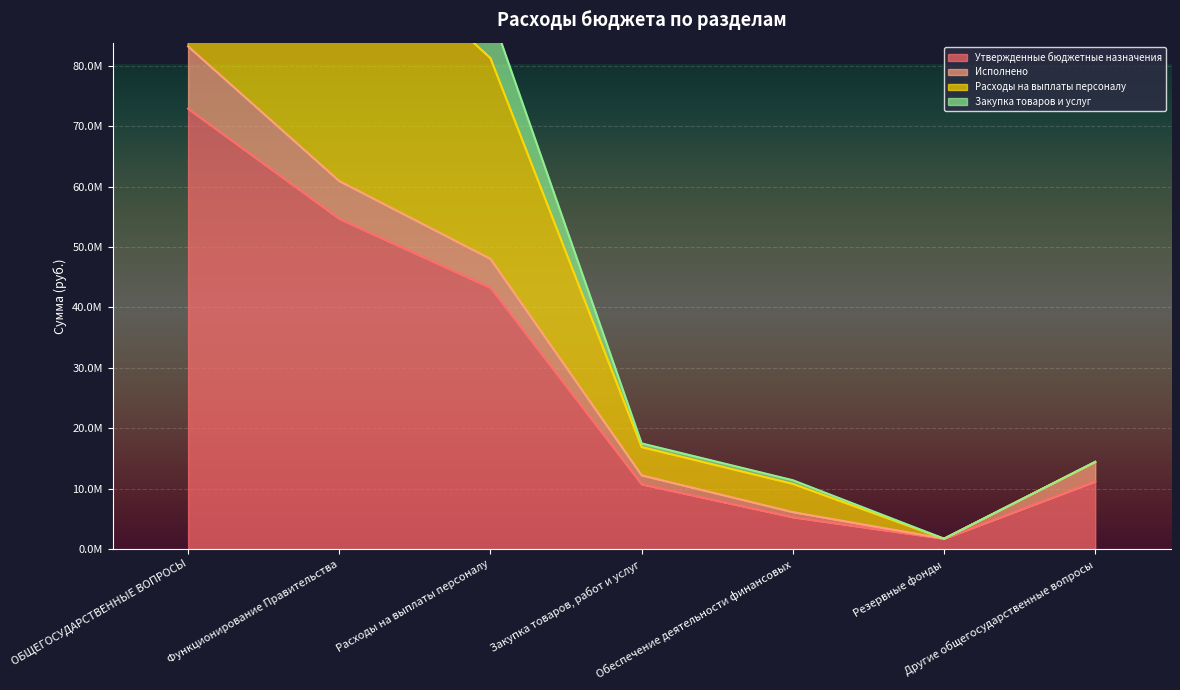

How many data points does each series have?

7